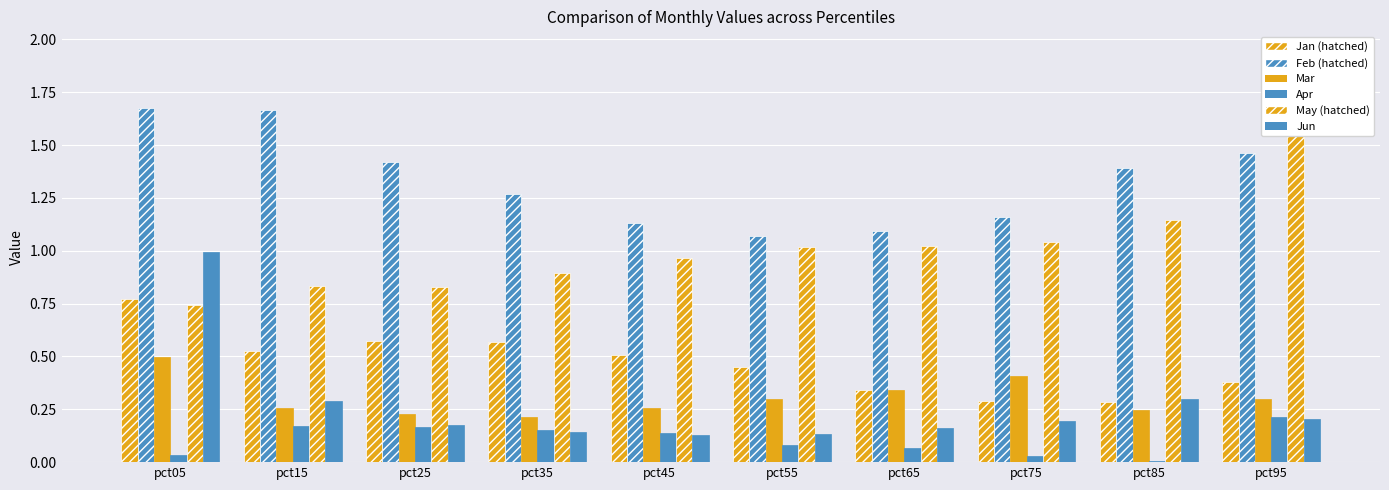

List the series in order of their peak value, highest first.

May, Feb, Jun, Jan, Mar, Apr